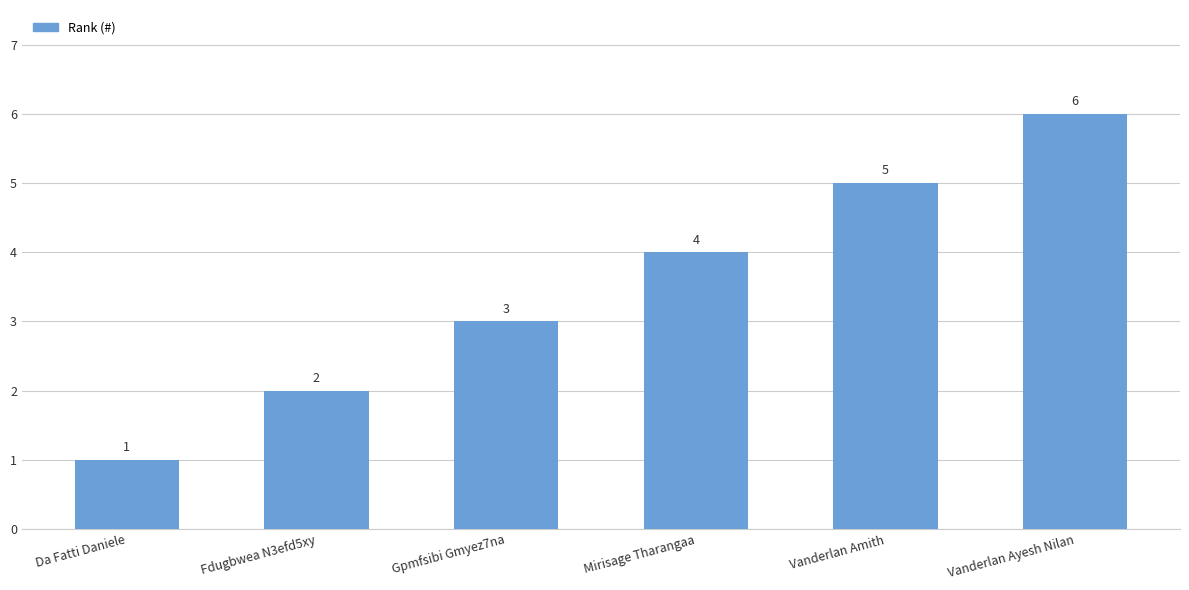

How many bars are there in total?

6